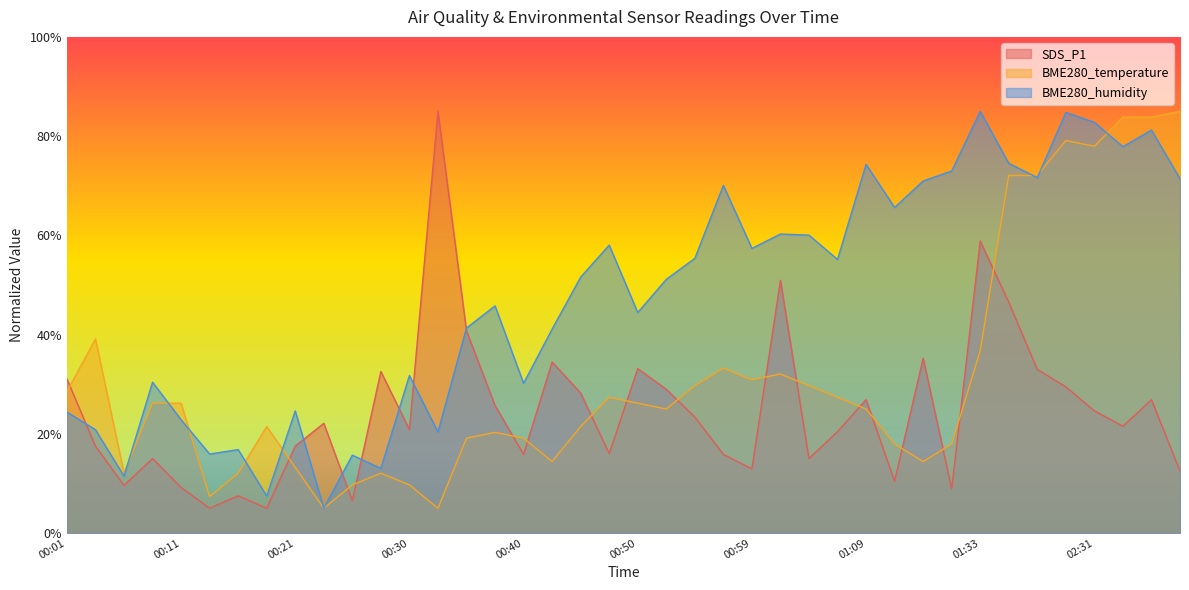

Which series ends up on top after the final intersection of BME280_humidity and SDS_P1?

BME280_humidity